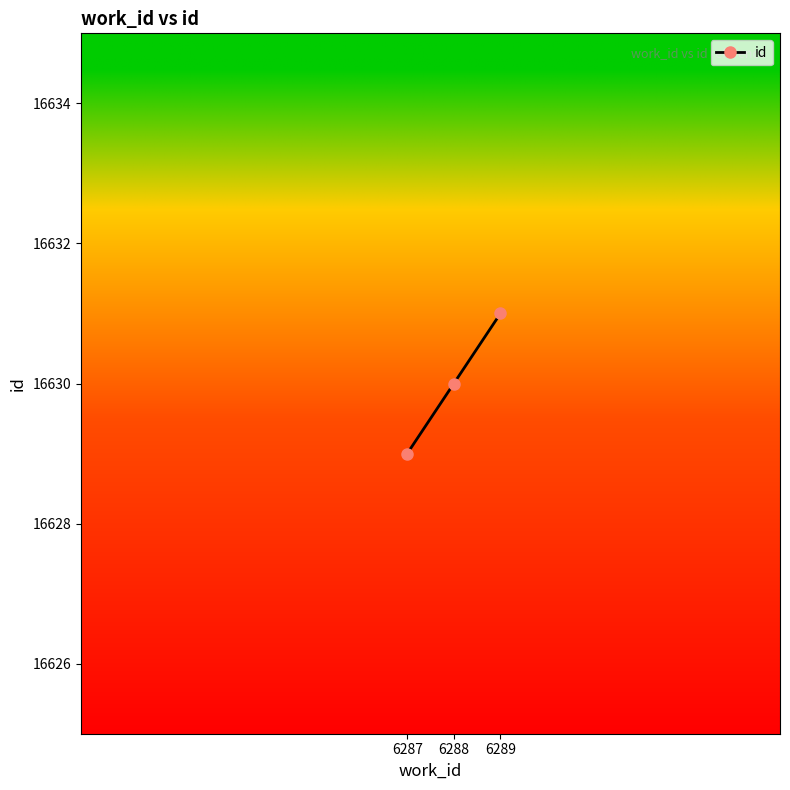

What is the change in value from 6287 to 6288?

+1